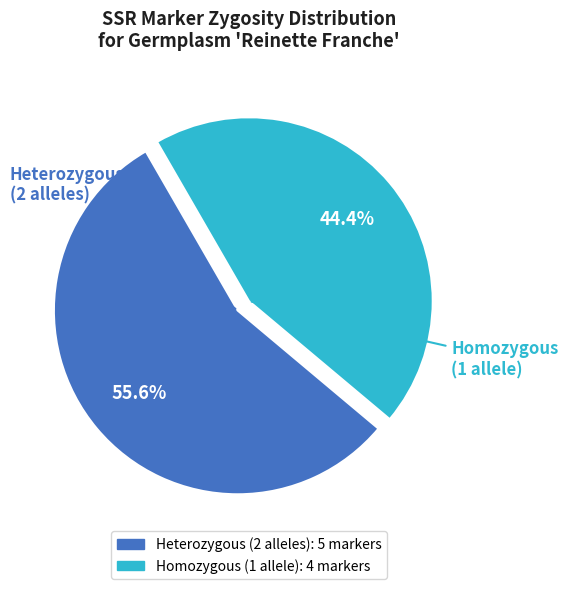

How many segments does this pie chart have?

2